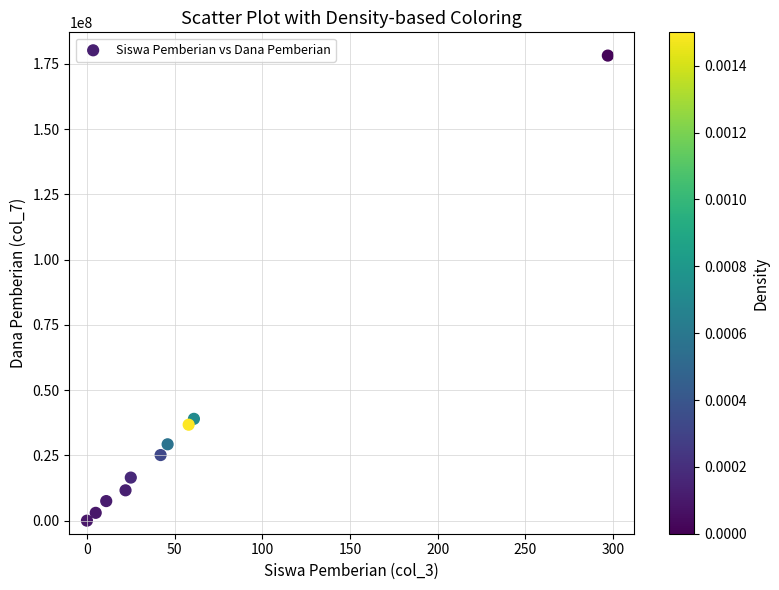

What is the range of Y values (max minus min)?

178125000